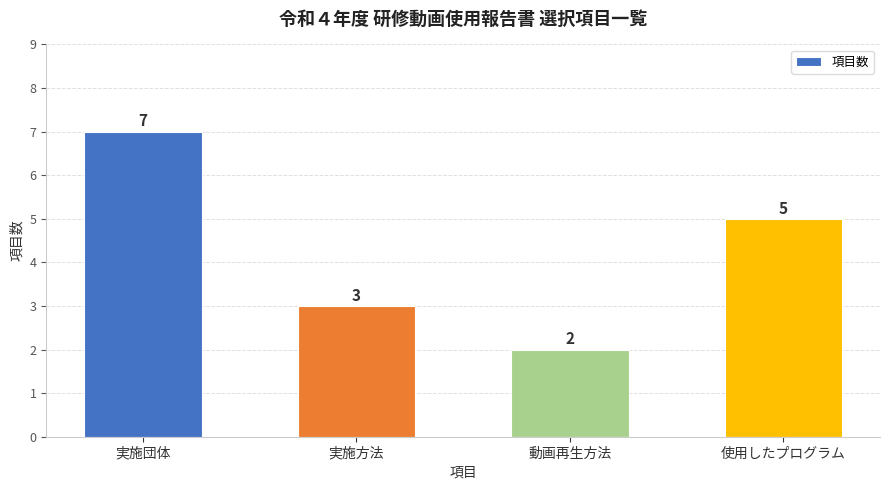

Between 実施団体 and 実施方法, which is larger?

実施団体